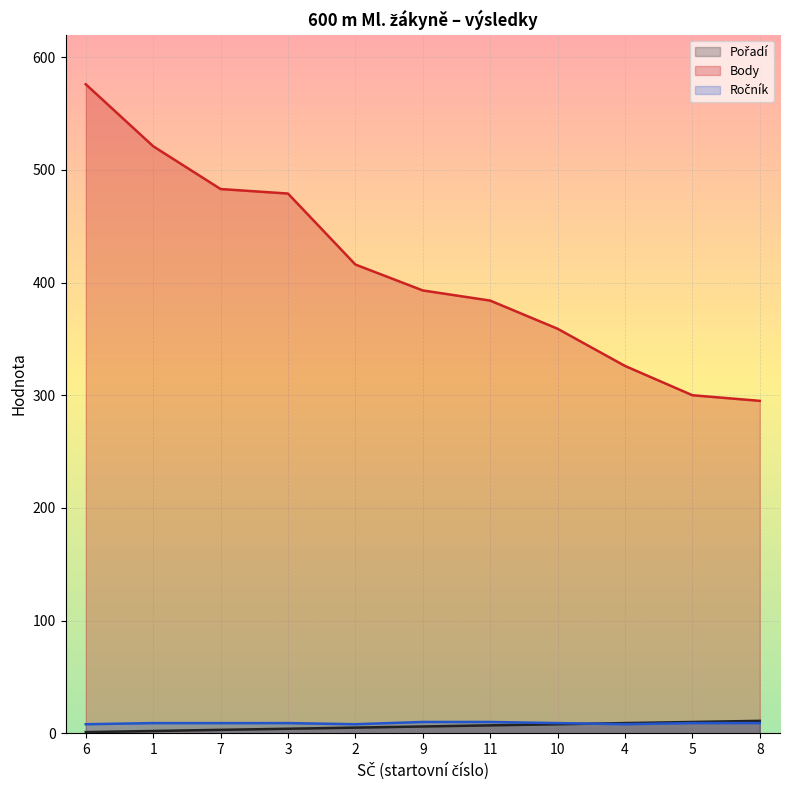

At how many categories does at least one series exceed 438?

4